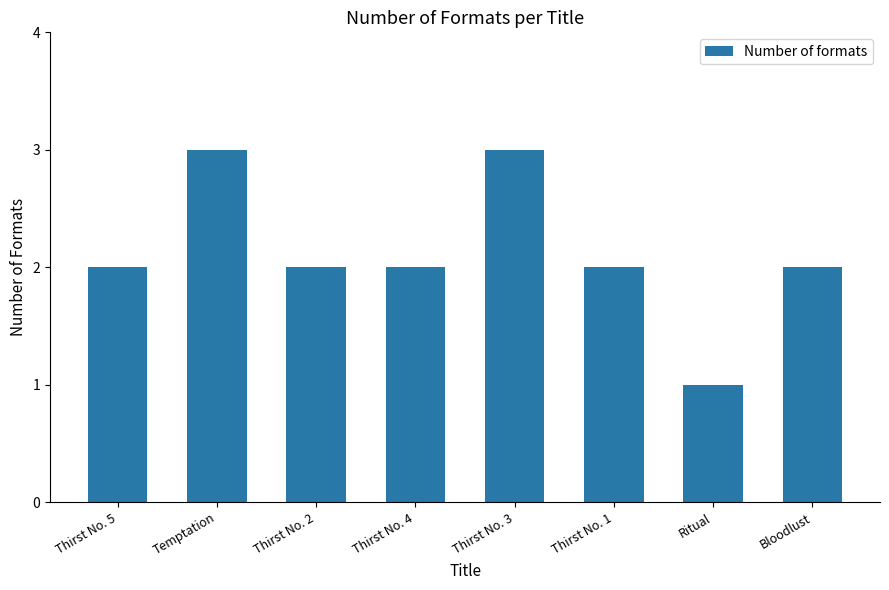

What is the maximum value shown in the chart?

3